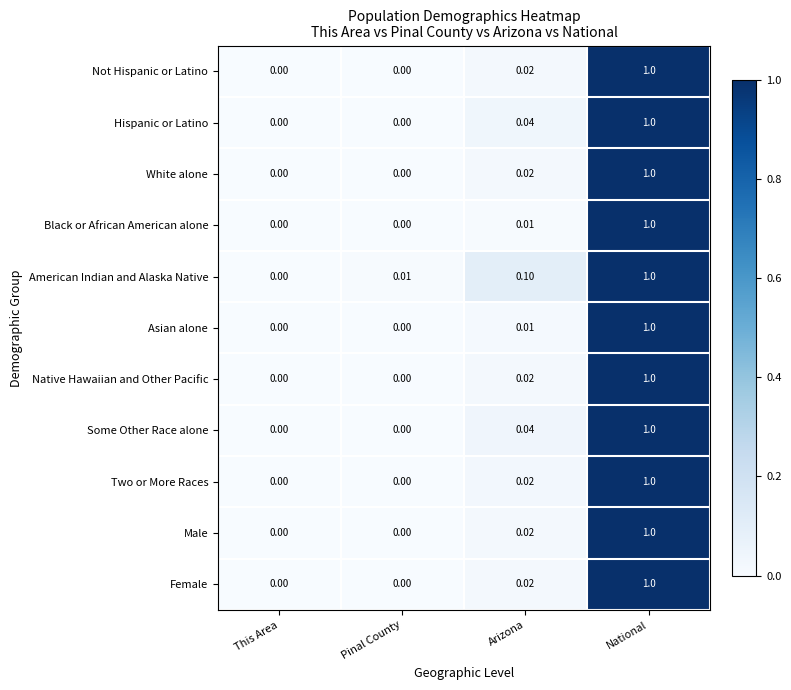

At which category is the sum across all series the highest?

National